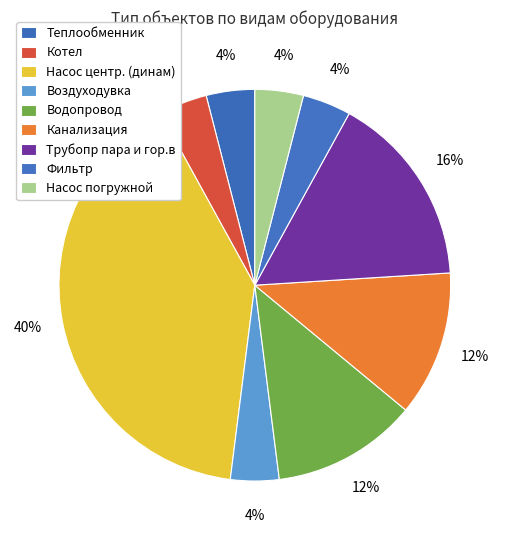

How many slices are in this pie chart?

9